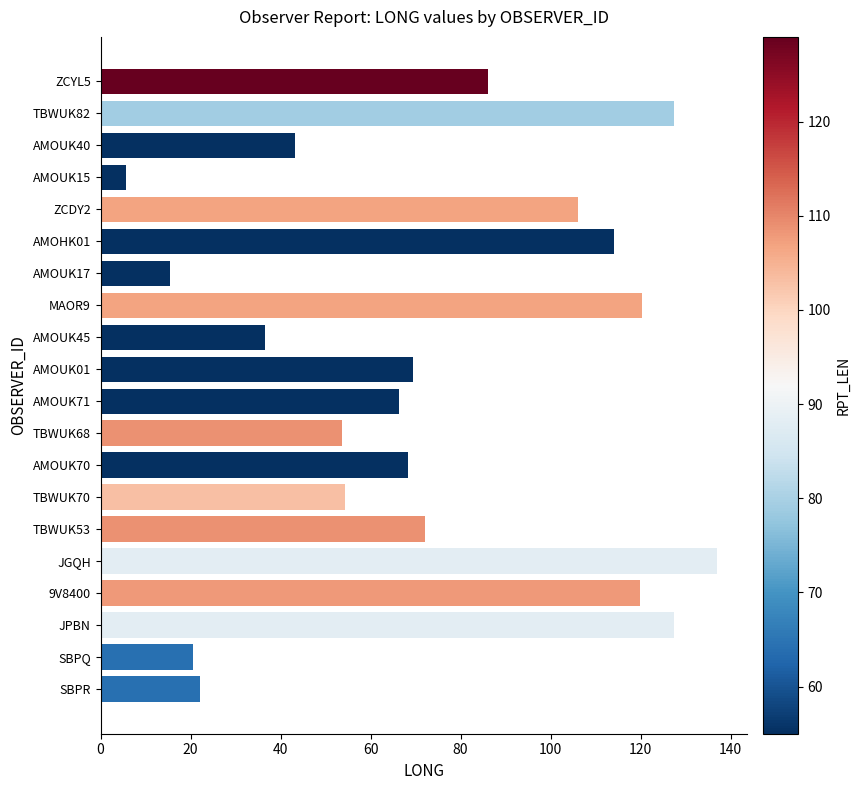

What is the difference between the maximum and minimum values?

131.2